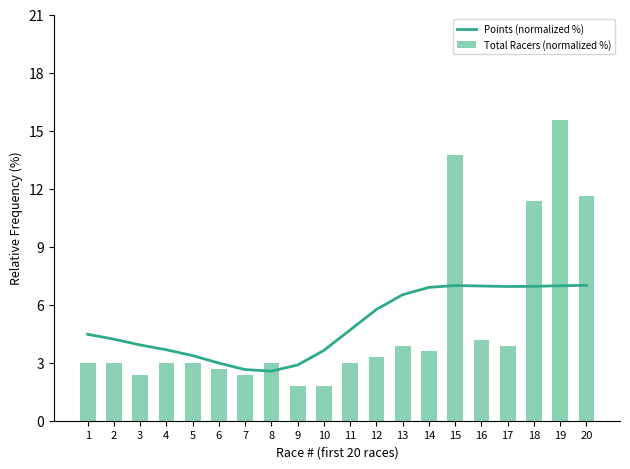

Which label corresponds to the largest value in the chart?

19